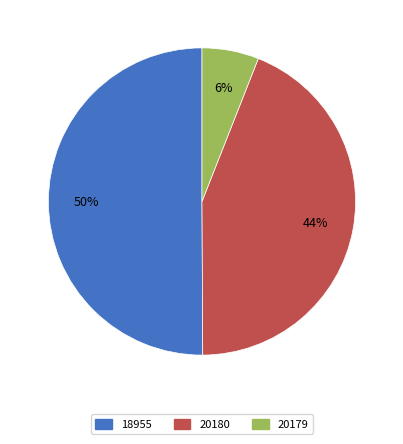

Approximately how many times larger is the value at 18955 compared to 20180?

1.1